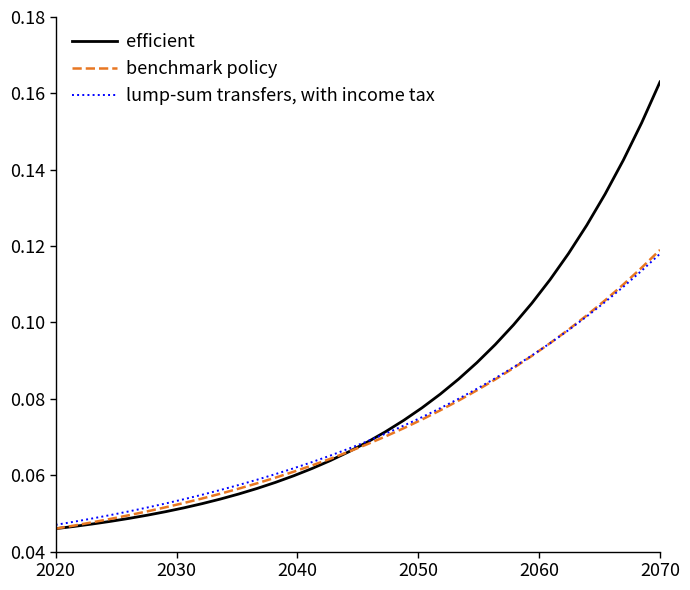

List the series in order of their peak value, lowest first.

lump-sum transfers, with income tax, benchmark policy, efficient